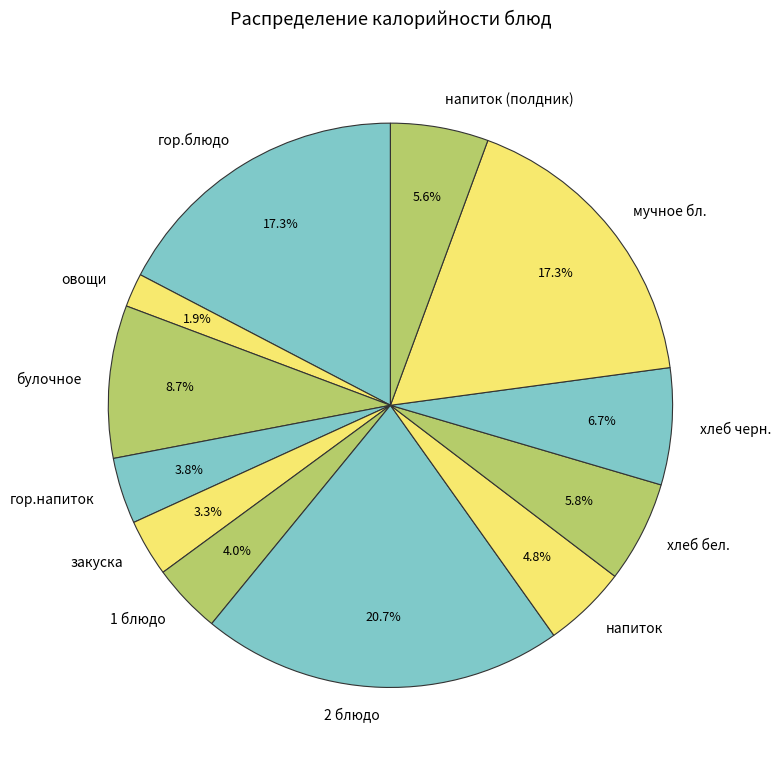

What percentage is the 1 блюдо slice, to the nearest percent?

4%